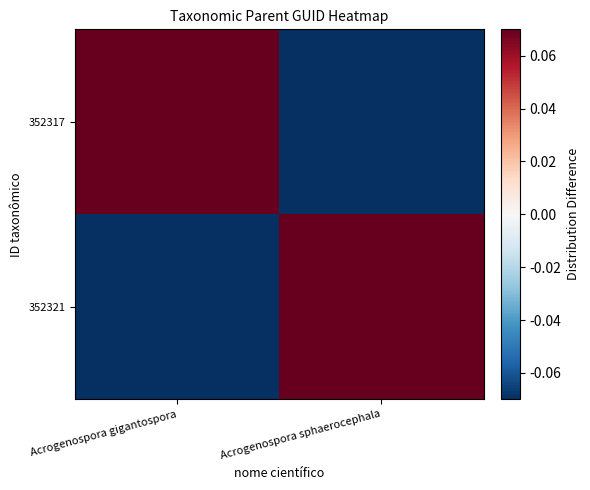

Which series has the largest total across all categories?

352317